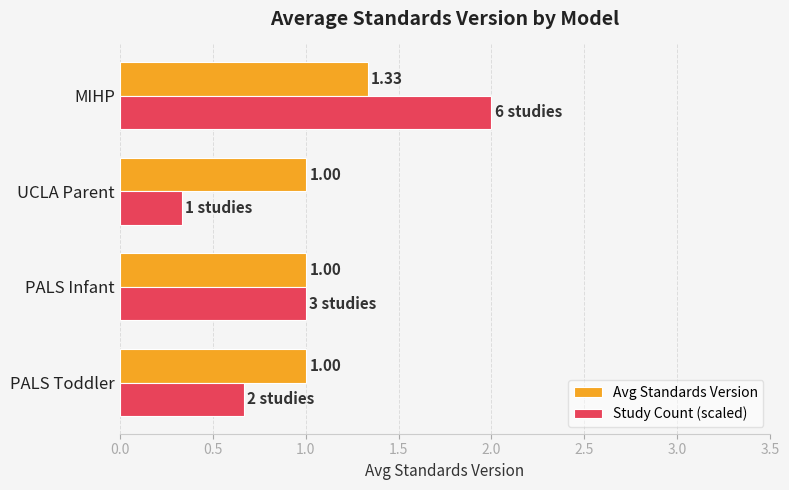

Which series has the largest range (max minus min)?

Study Count (scaled)